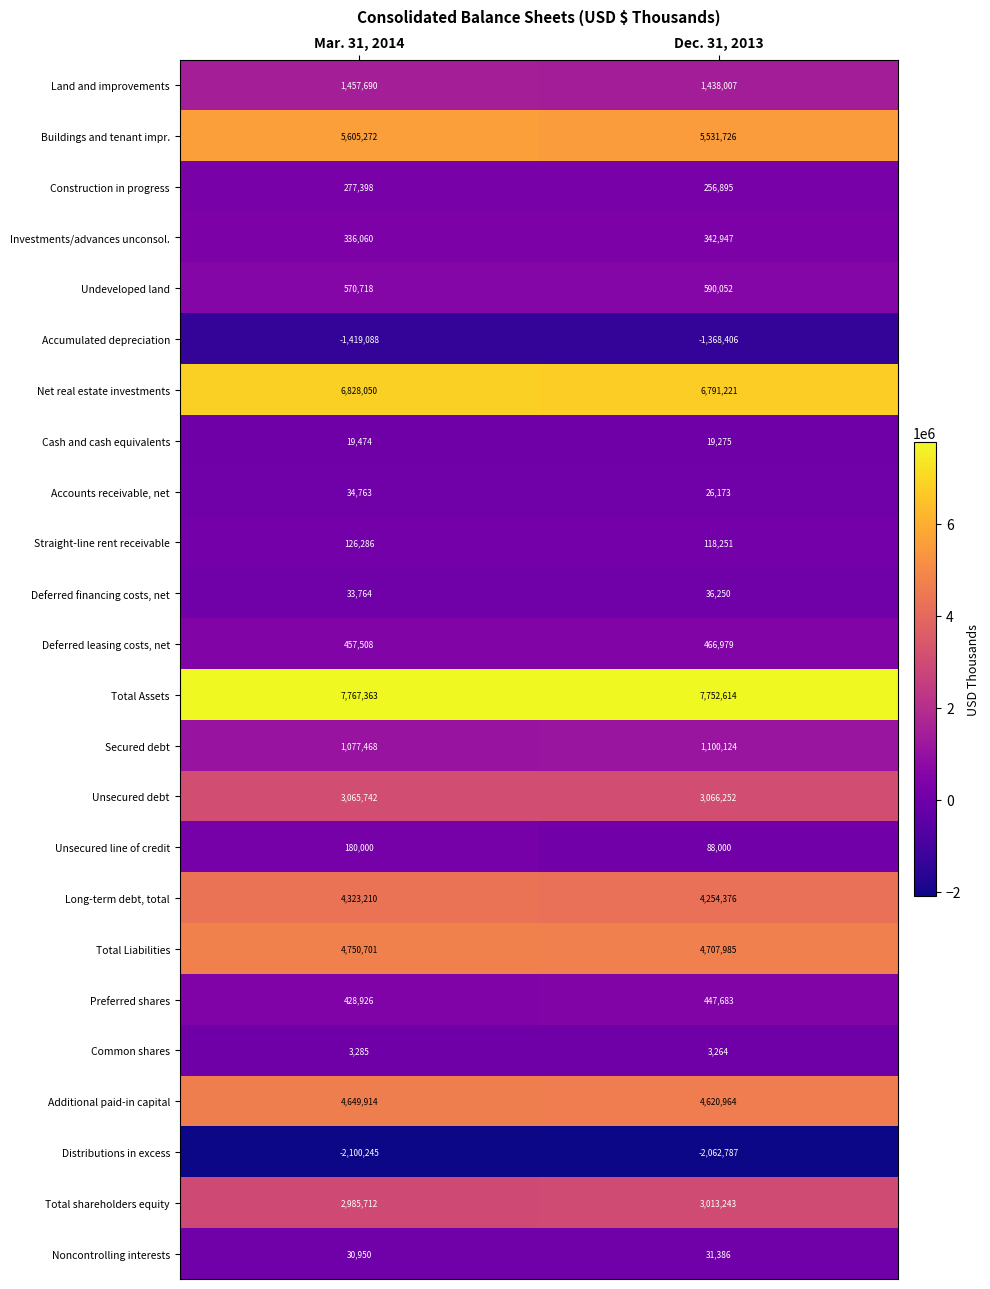

Which series has the largest range (max minus min)?

Unsecured line of credit